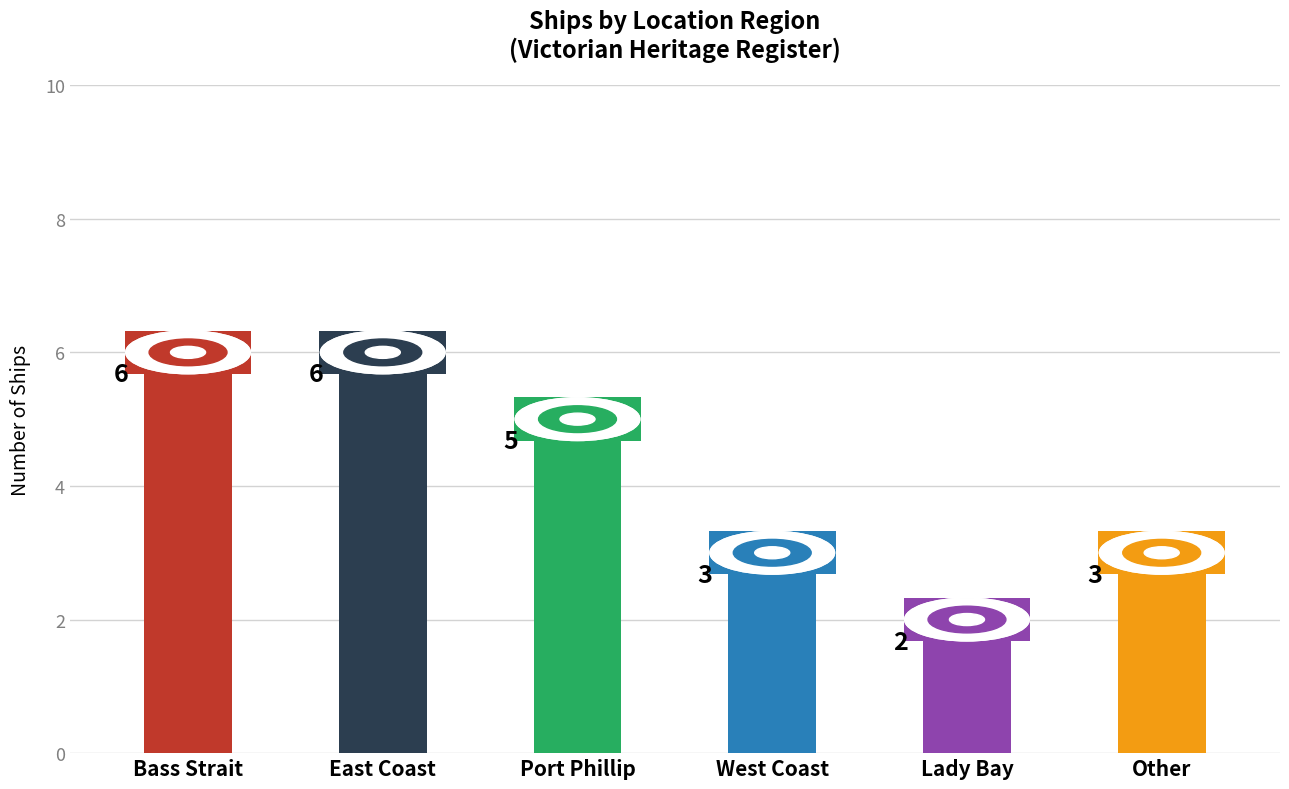

How many values are between 3 and 6?

5